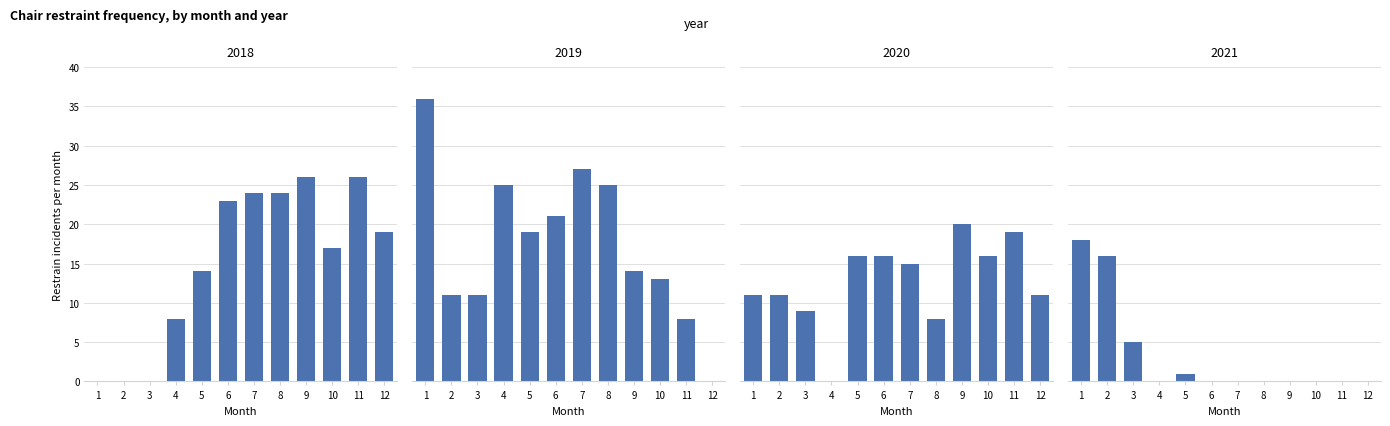

Which series has the largest total across all categories?

2019